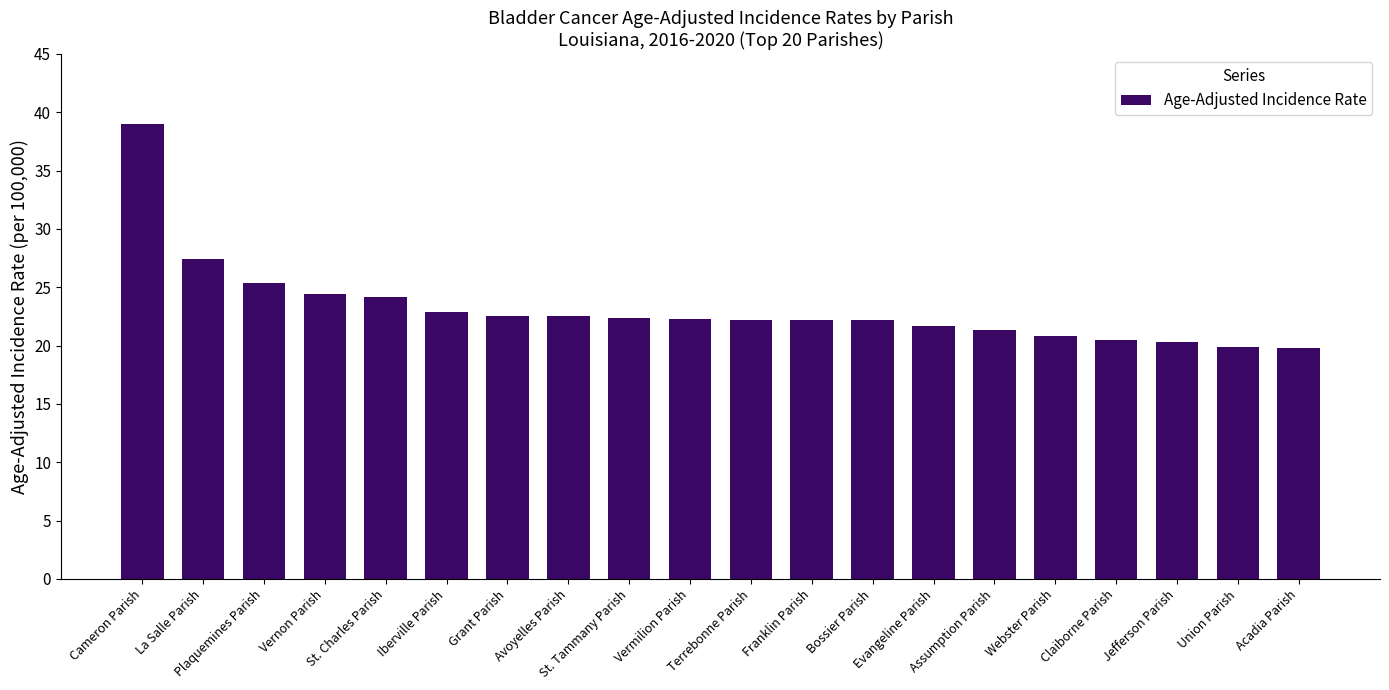

What is the smallest value displayed?

19.8